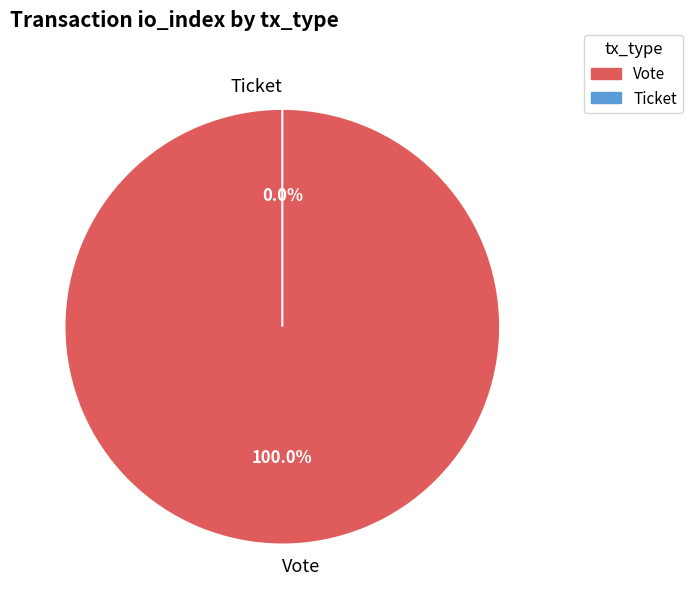

Is there a majority slice in this chart?

Yes